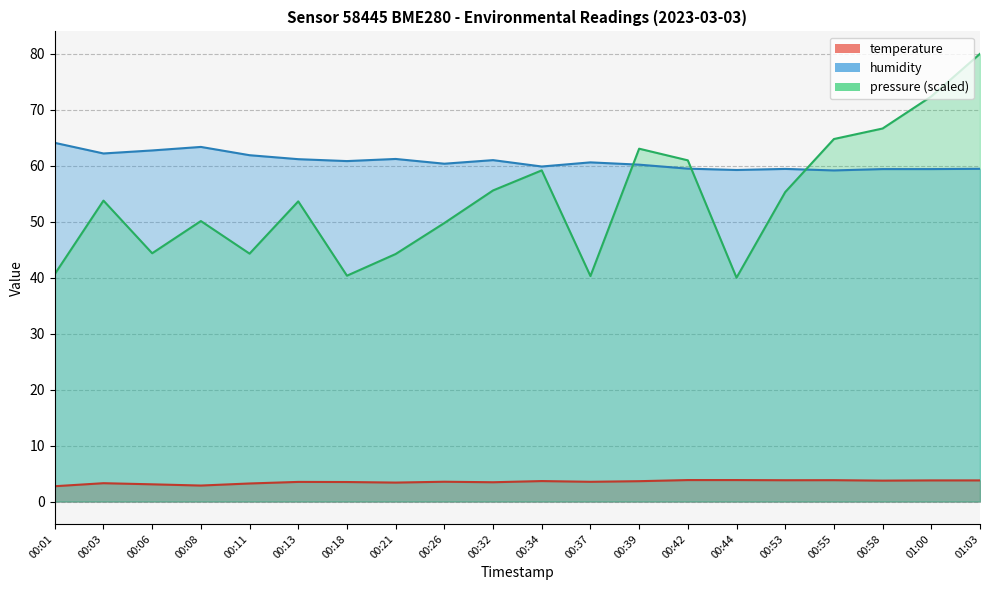

How many values in the temperature series exceed 3?

18